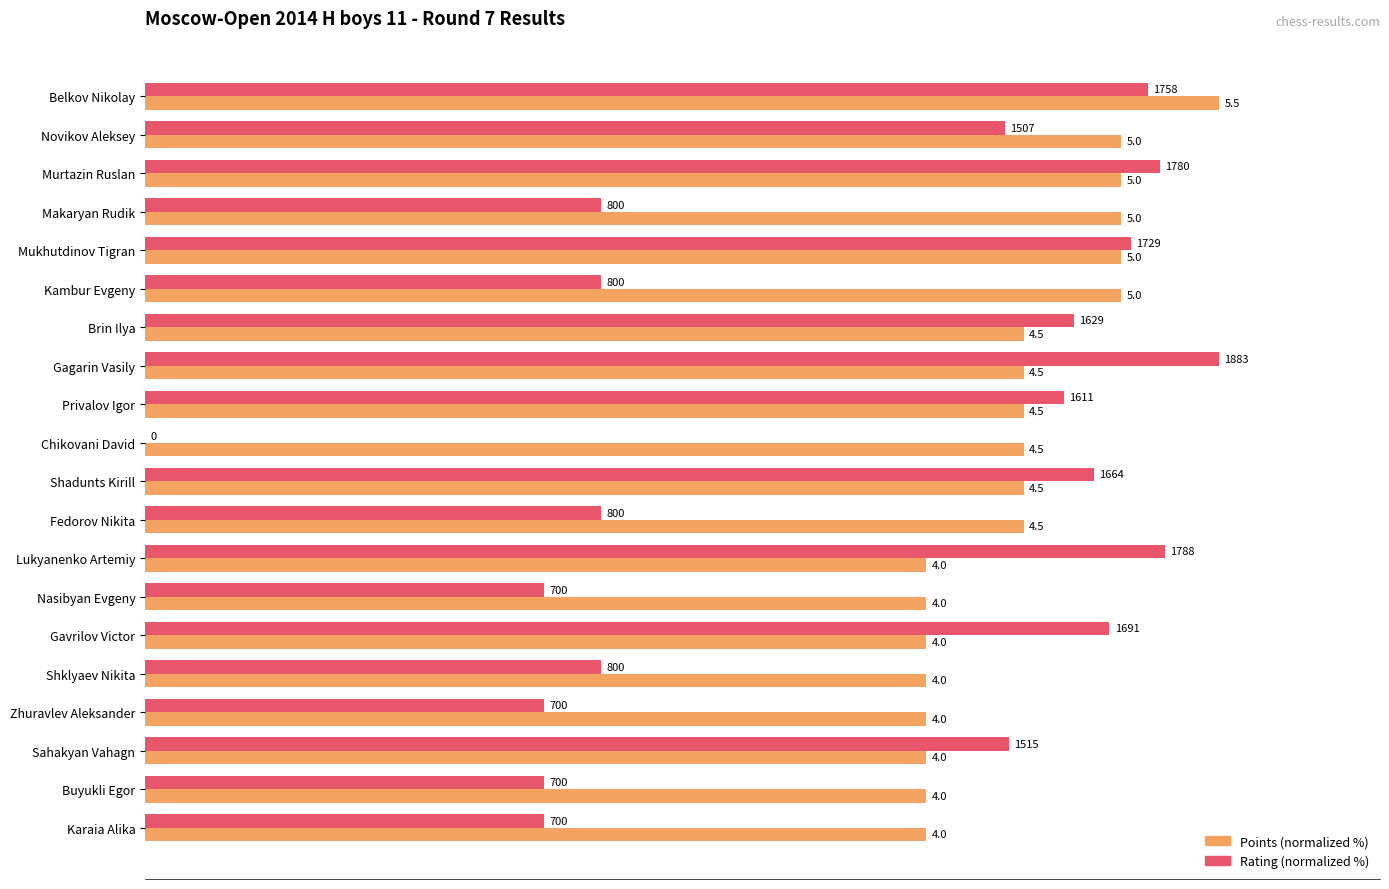

What are all the series names shown in the legend?

Points (normalized %), Rating (normalized %)